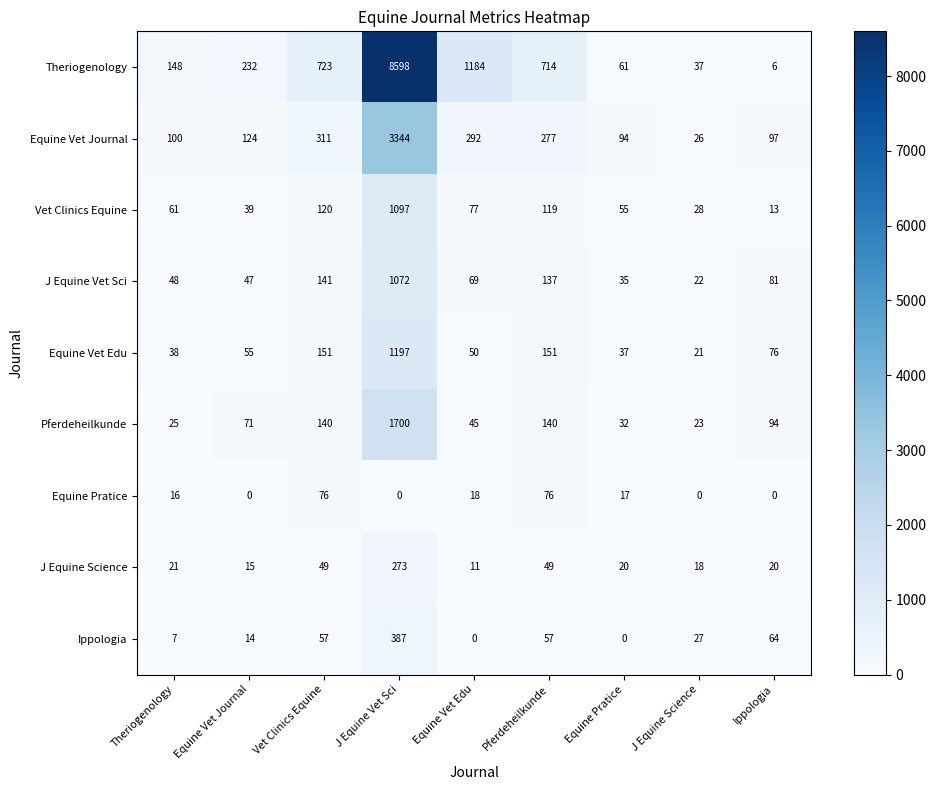

What is the average value of the Theriogenology series?

1300